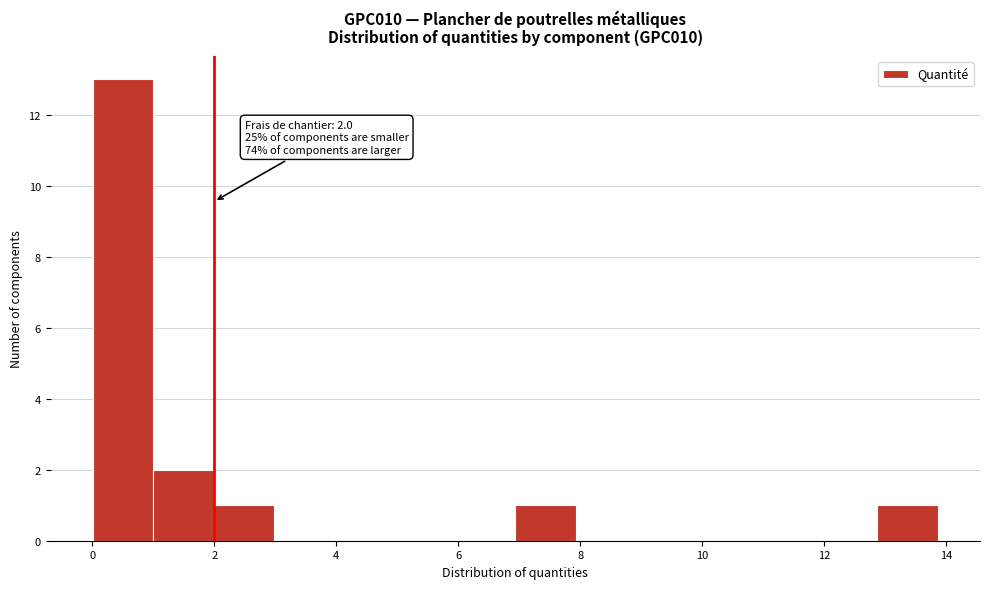

Over which range of the x-axis is the bar tallest?

0.0 to 1.0